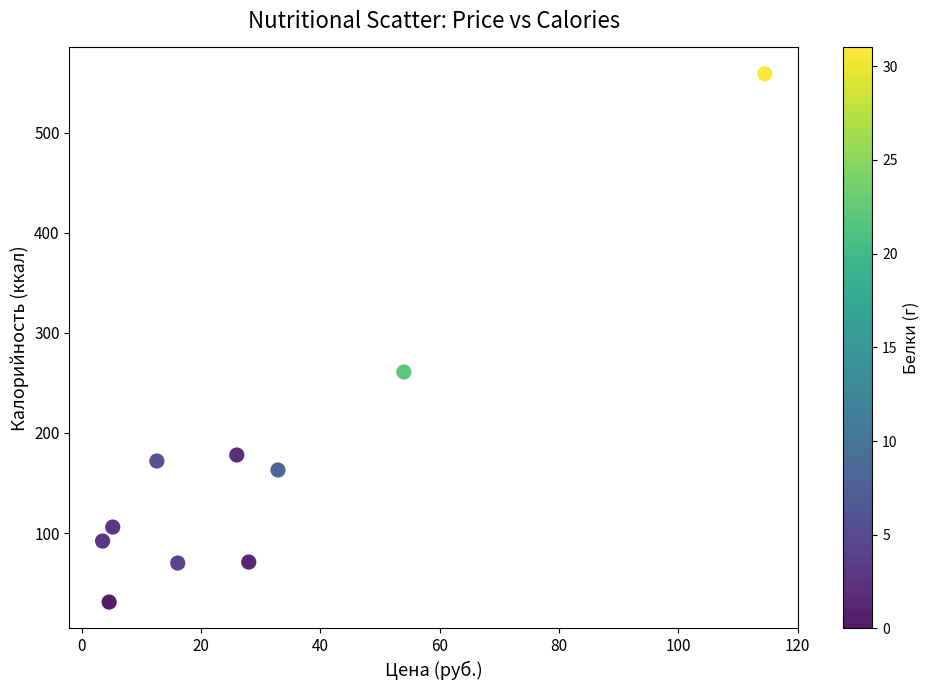

What is the average Y value?

170